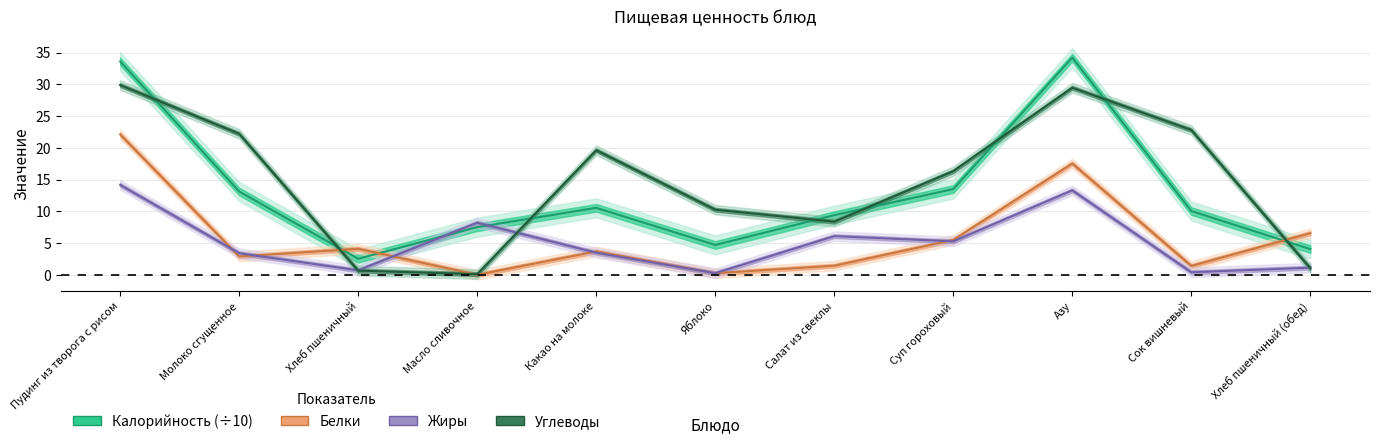

Rank the series by their maximum value, from lowest to highest.

Жиры, Белки, Углеводы, Калорийность